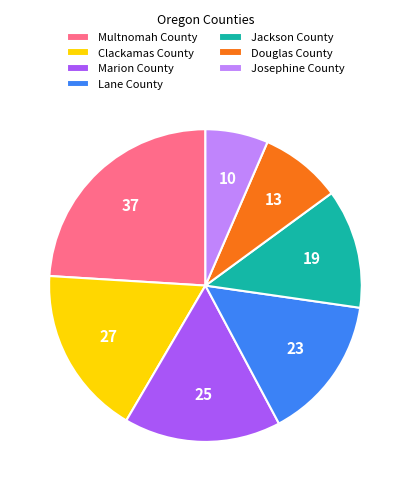

Combined, do Clackamas County and Lane County account for over 50%?

No